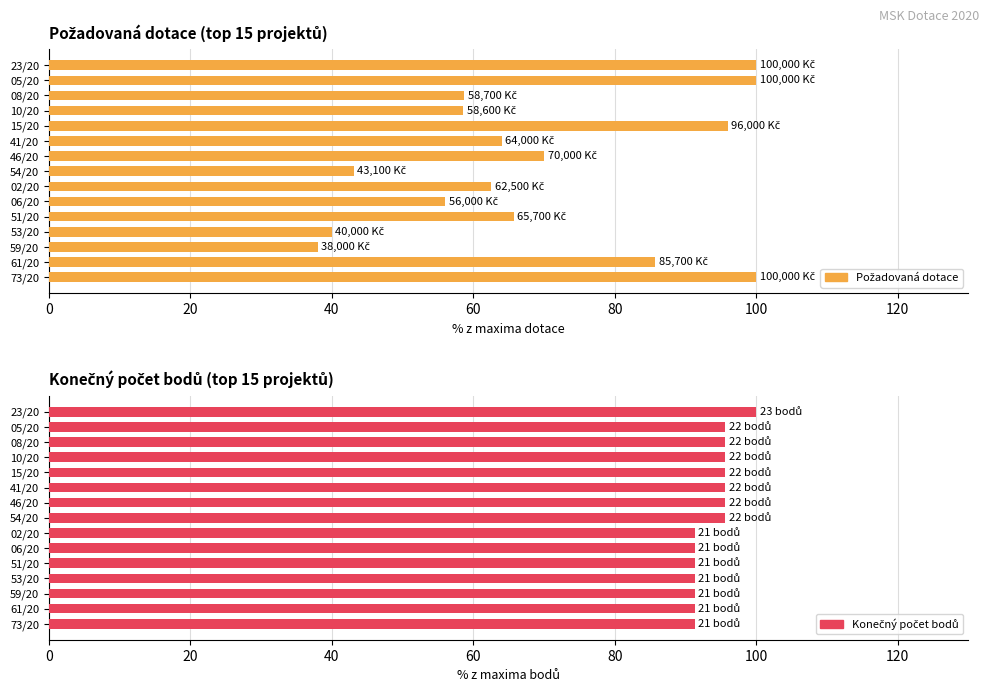

The Požadovaná dotace (Kč) series shows 48.6 at 120. True or false?

False